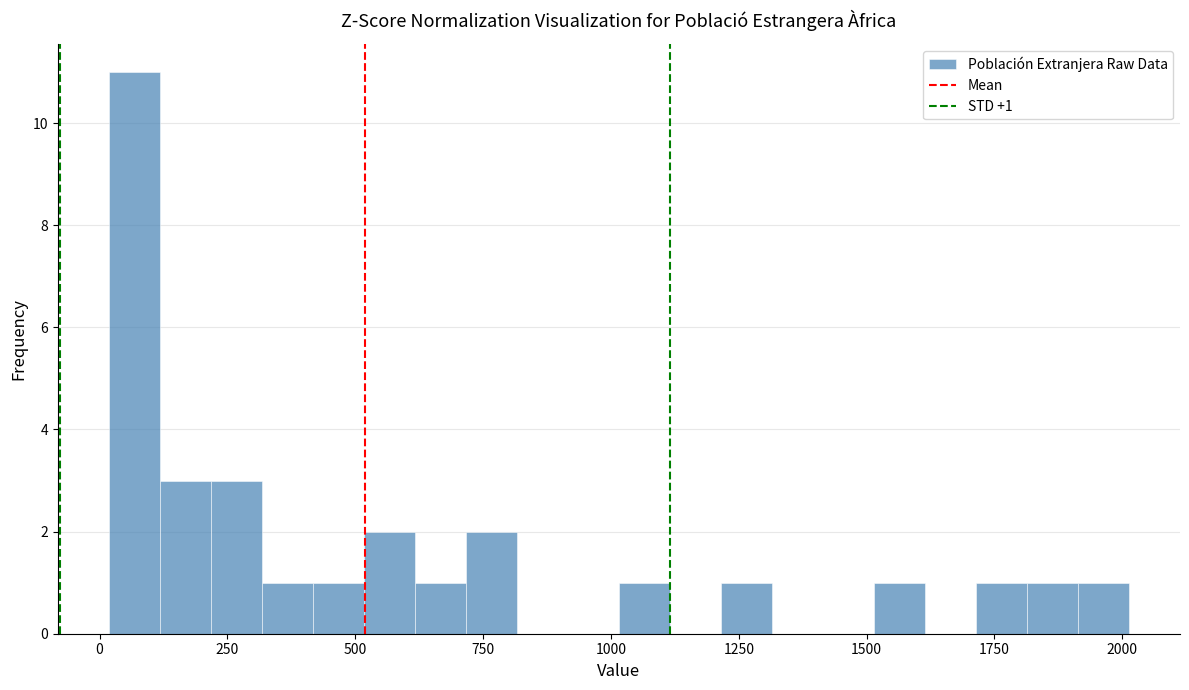

Around what value on the x-axis is the tallest bar? Give the approximate position of its centre, as read against the axis.

50